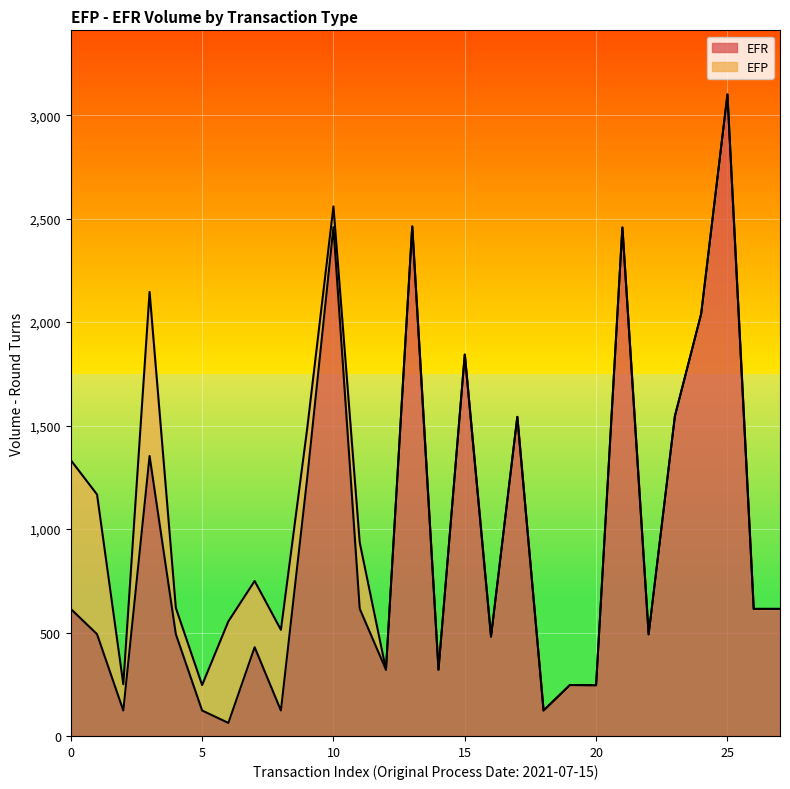

Where is the first local minimum?

2